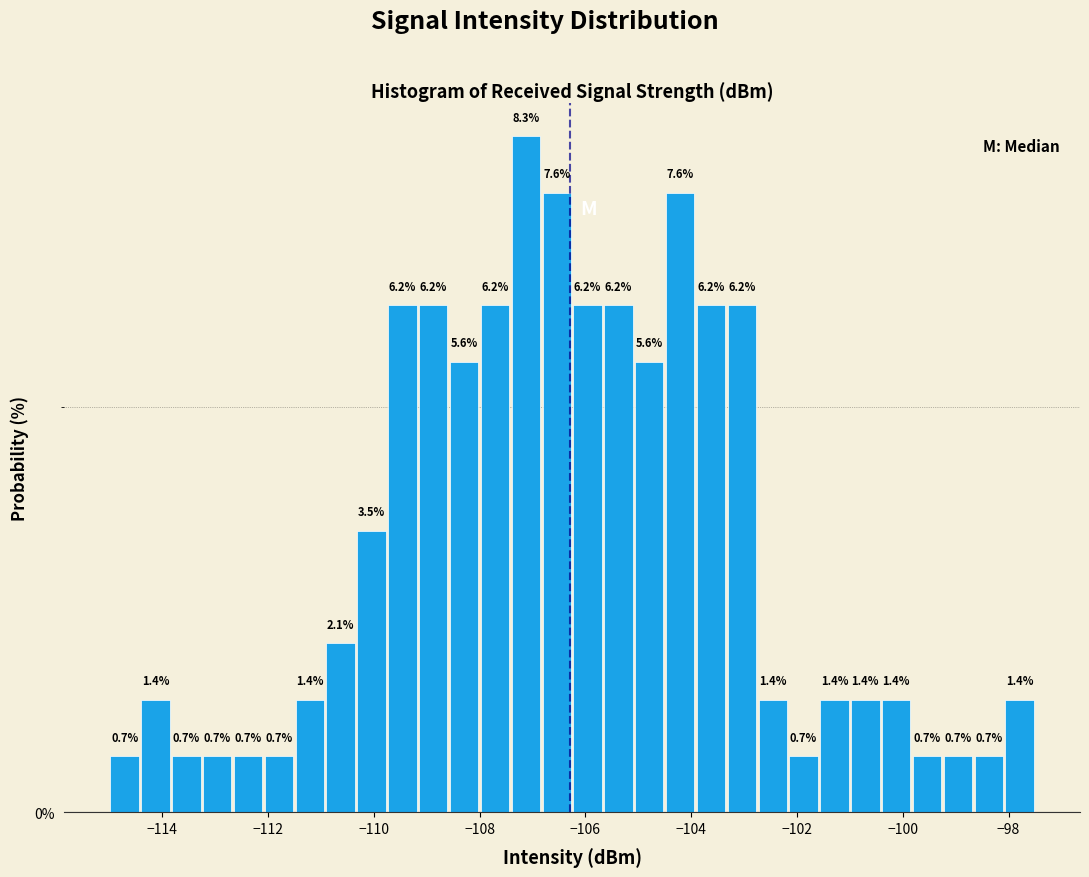

Around what value on the x-axis is the tallest bar? Give the approximate position of its centre, as read against the axis.

-107.2